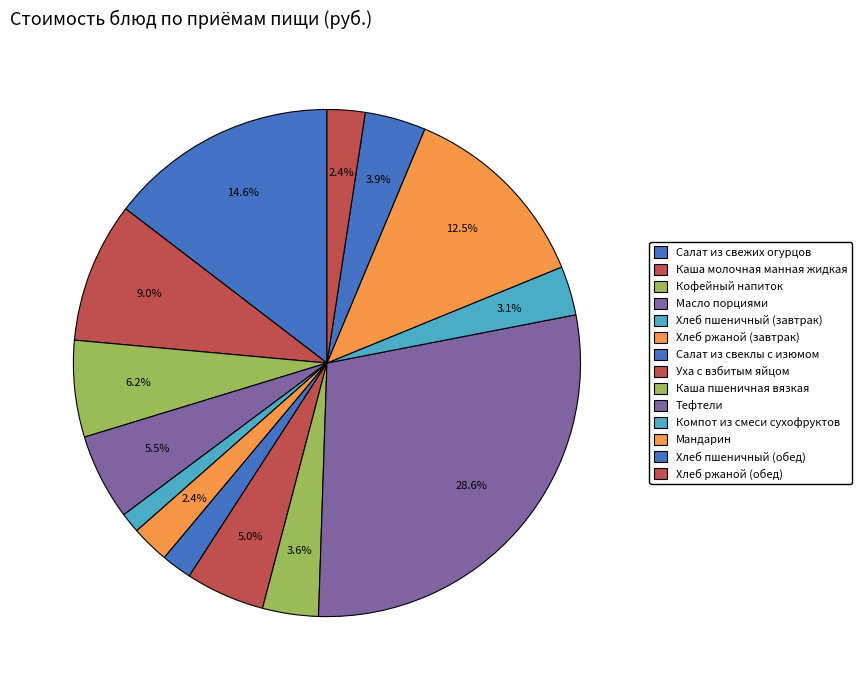

Which category has the biggest portion of the pie?

Тефтели